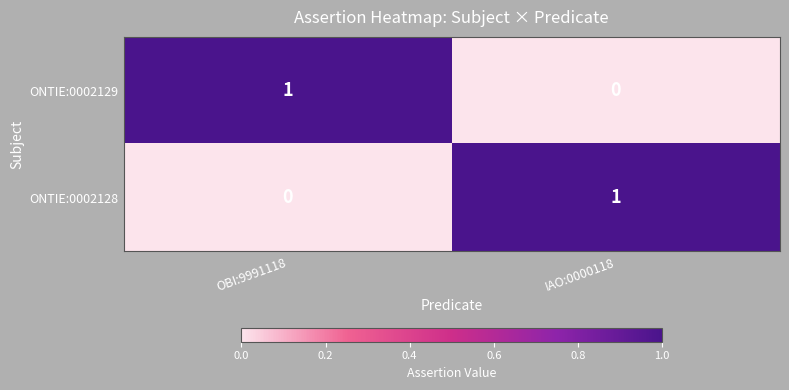

The ONTIE:0002128 series shows 0 at OBI:9991118. True or false?

True